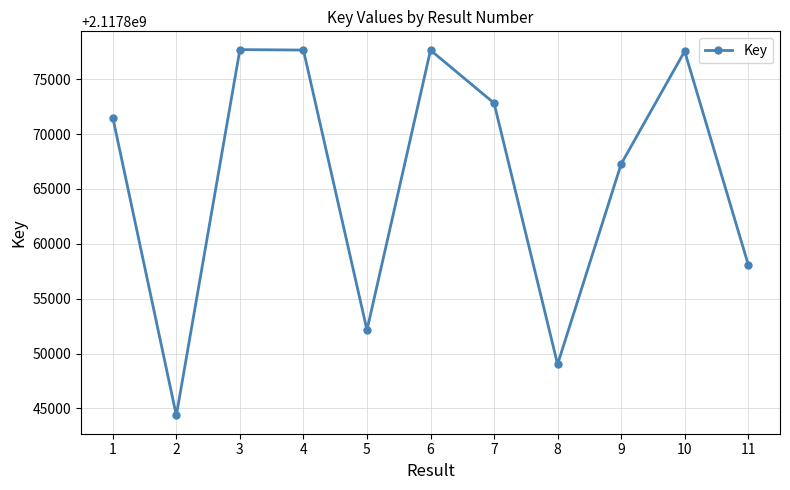

What is the maximum value shown in the chart?

2117877690